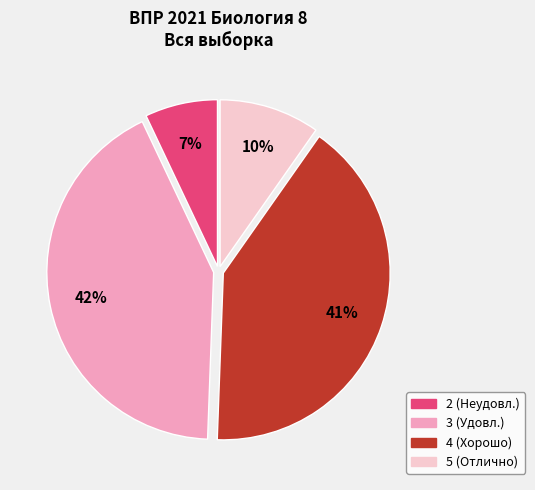

Count the number of slices in the pie.

4